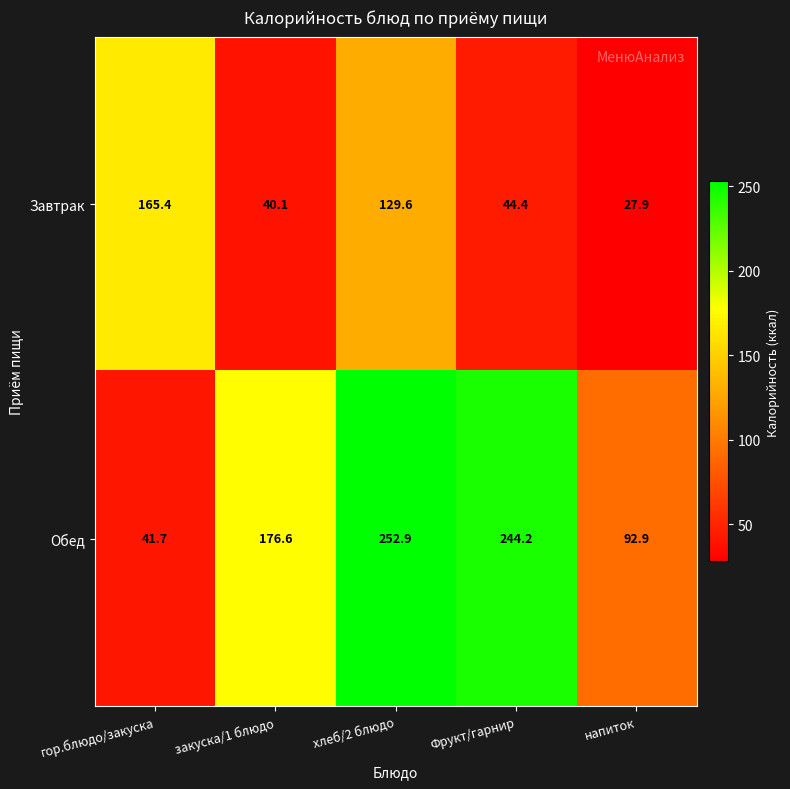

What is the smallest value displayed?

27.9